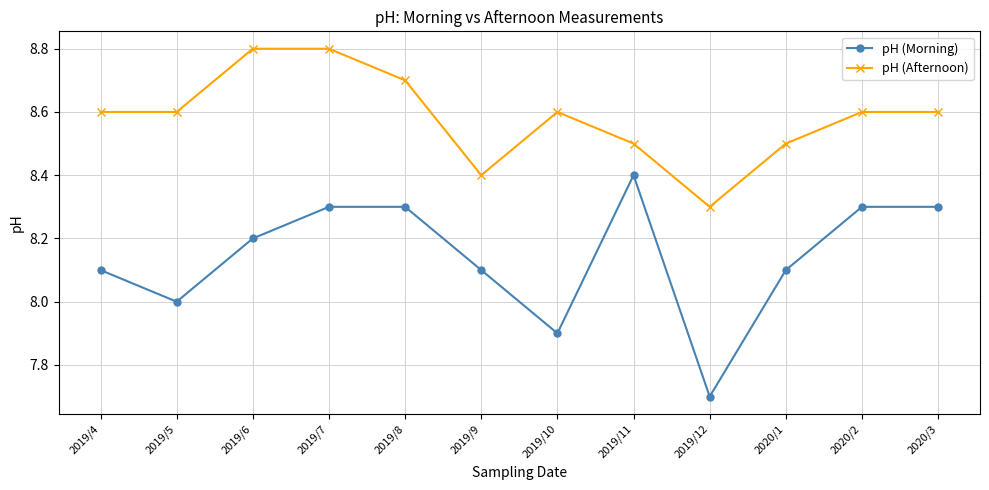

How many distinct data groups are displayed?

2